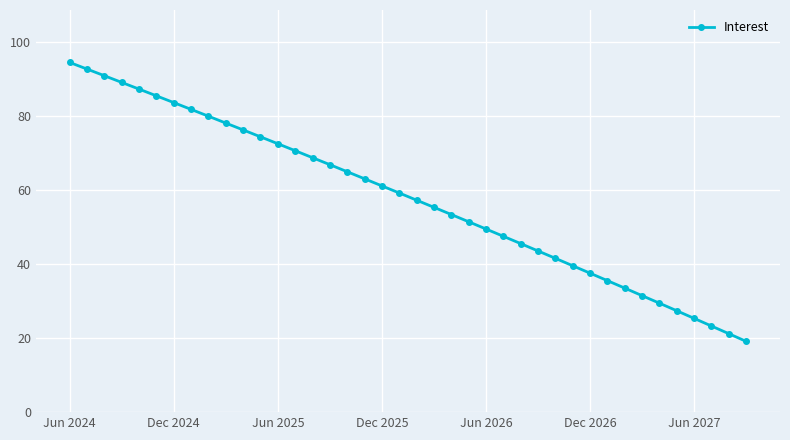

What is the minimum value shown in the chart?

19.1